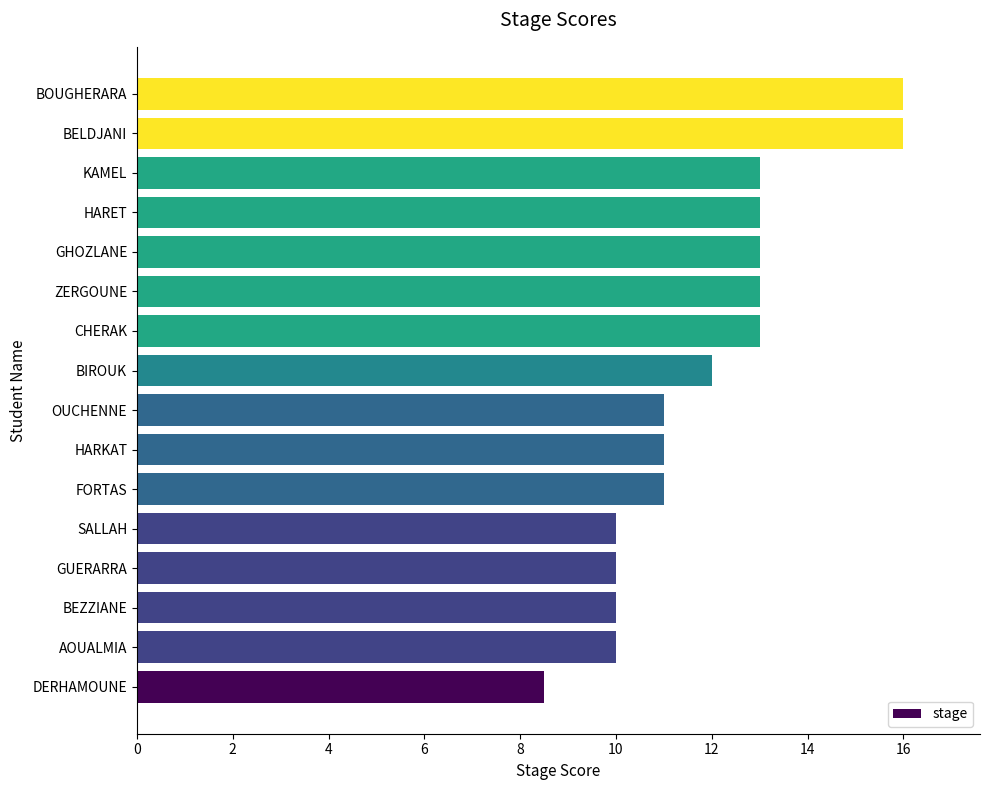

What value does the data have at DERHAMOUNE?

8.5